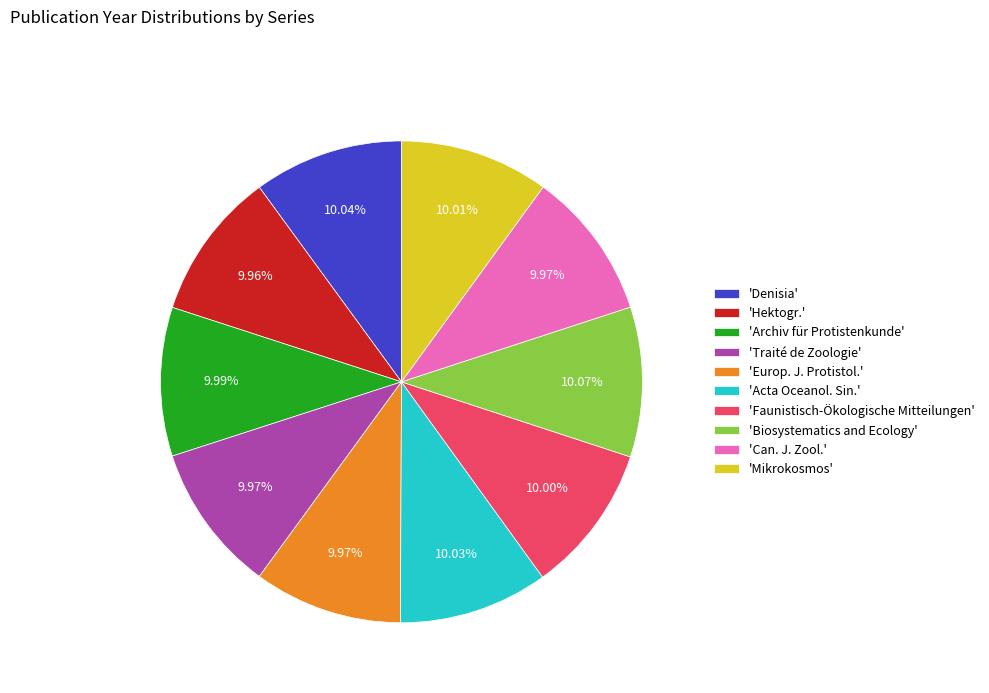

What is the ratio of the value at 'Europ. J. Protistol.' to the value at 'Mikrokosmos'?

1.0